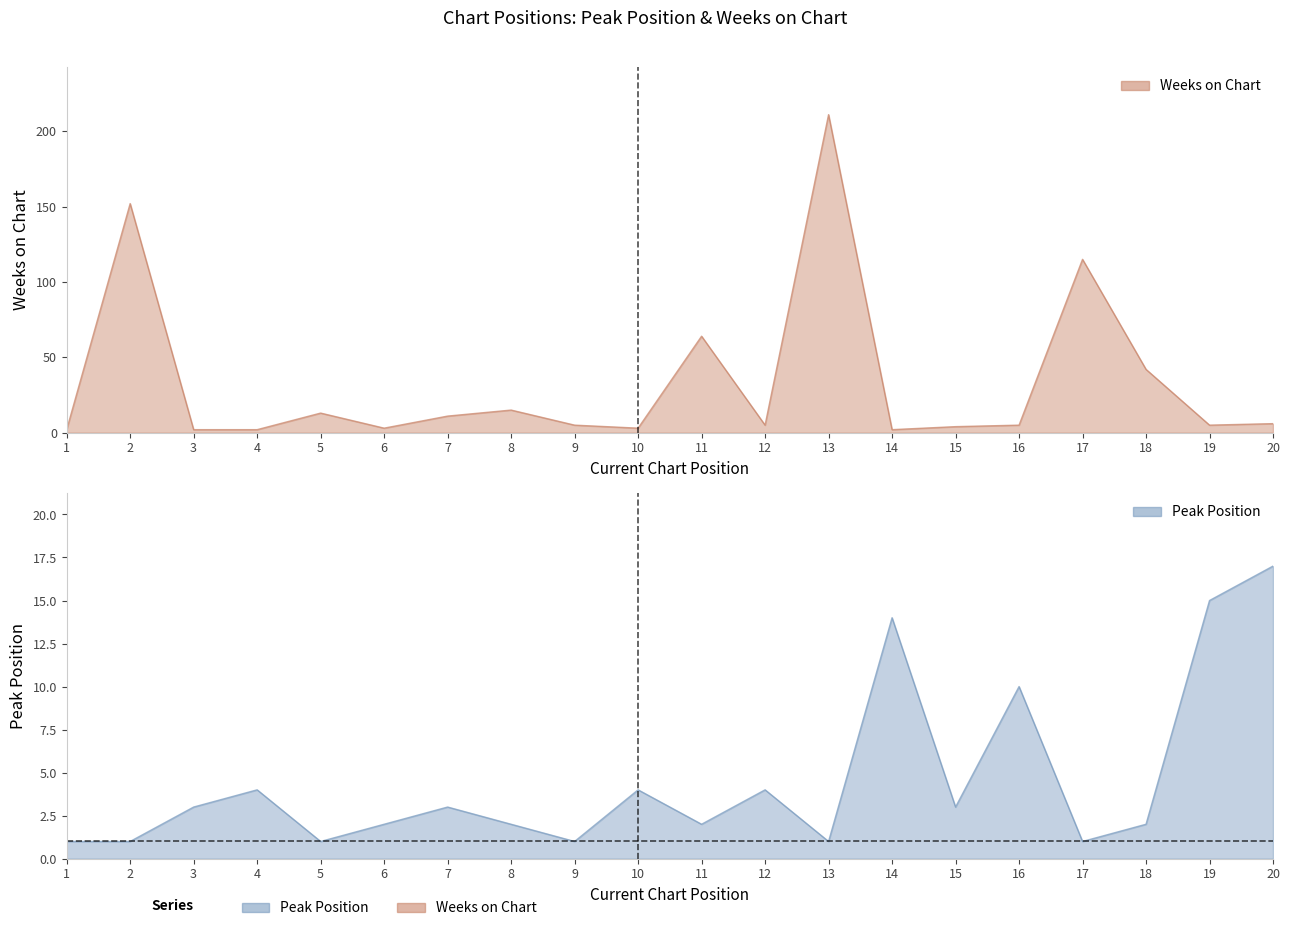

True or false: Weeks on Chart has a value of 1 at 16.

False